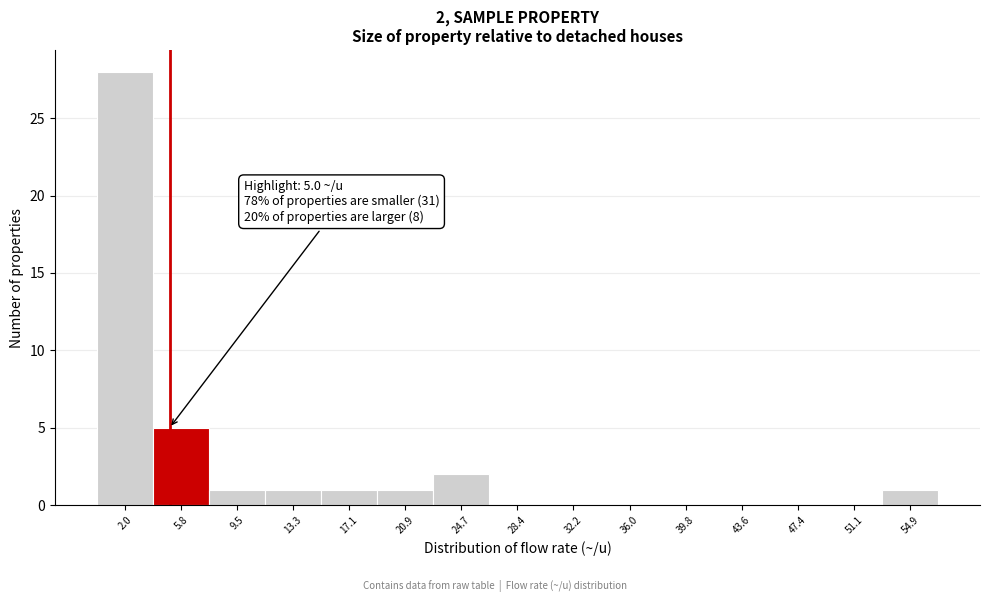

Over which range of the x-axis is the bar tallest?

0.0 to 4.0